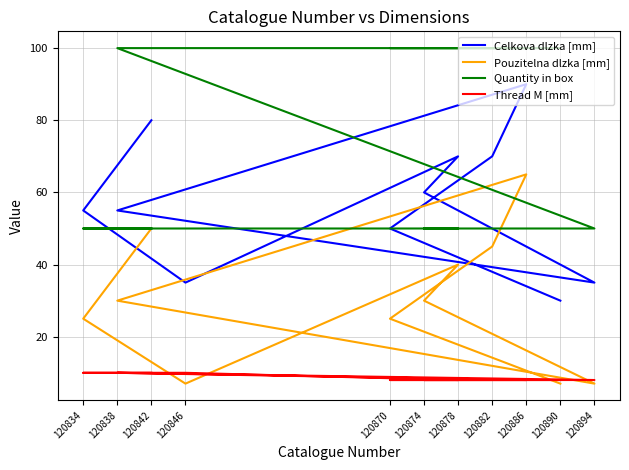

What is the difference between the highest and lowest values at 120842?

70